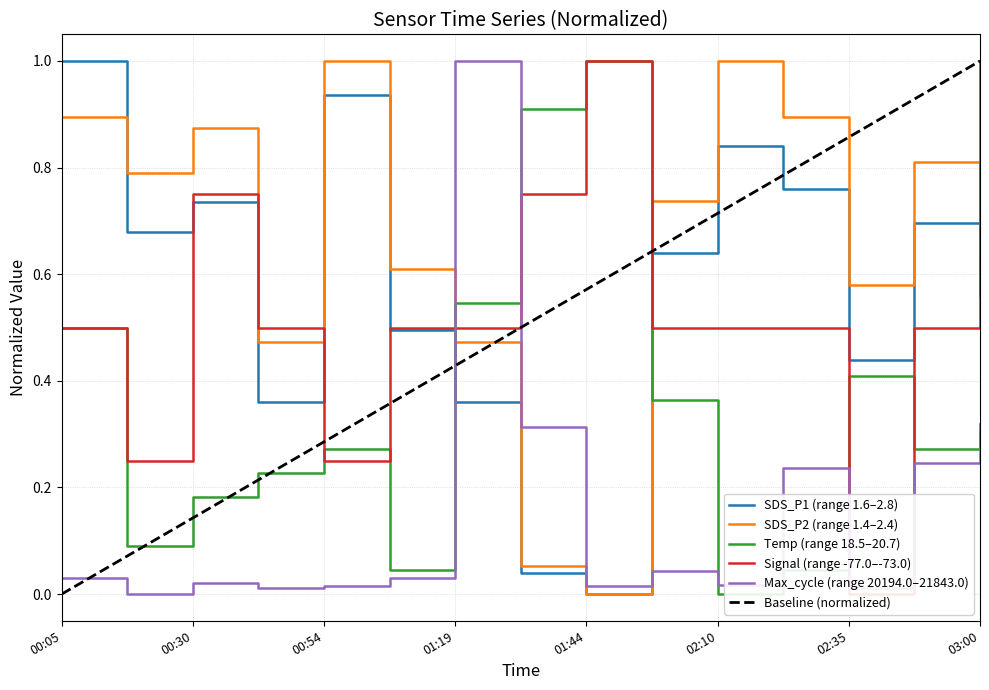

What is the difference between the SDS_P2 values at 01:44 and 00:17?

0.8